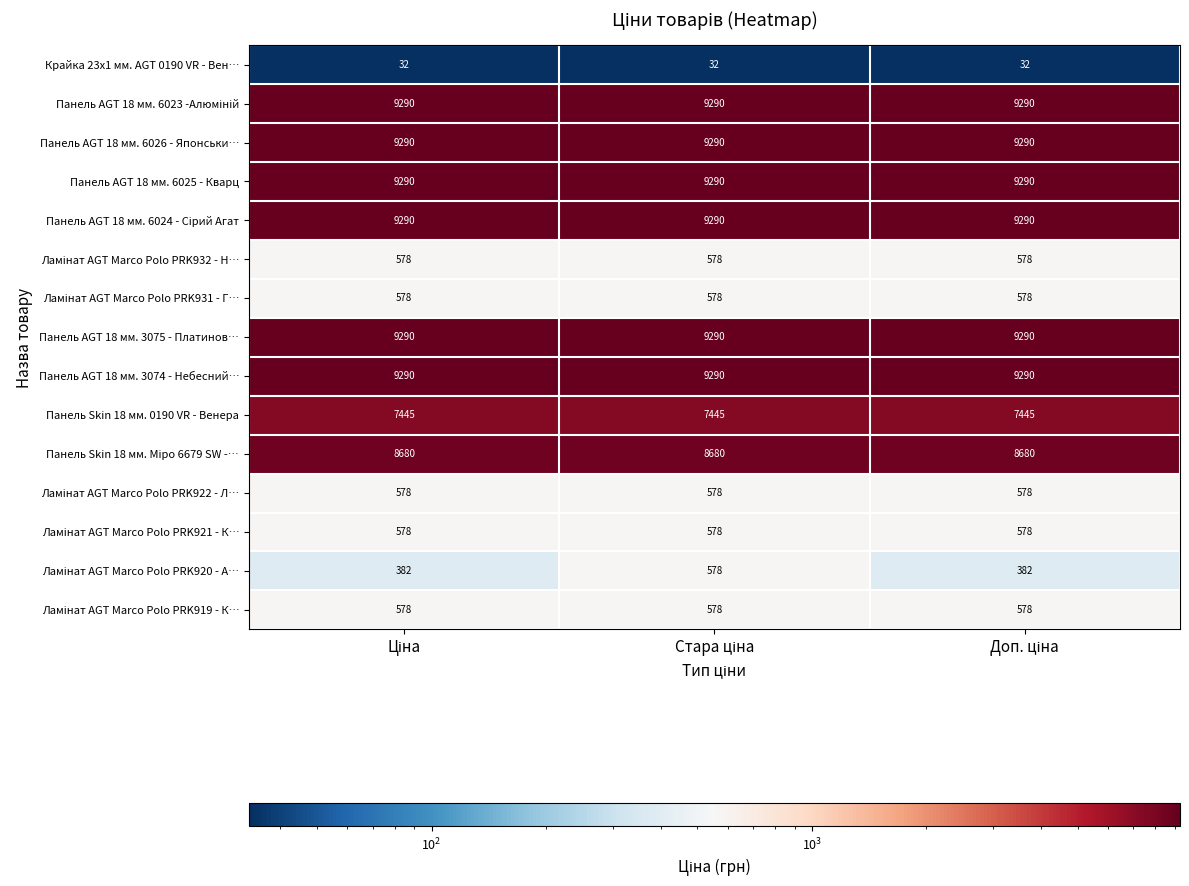

What is the maximum value shown in the chart?

9290